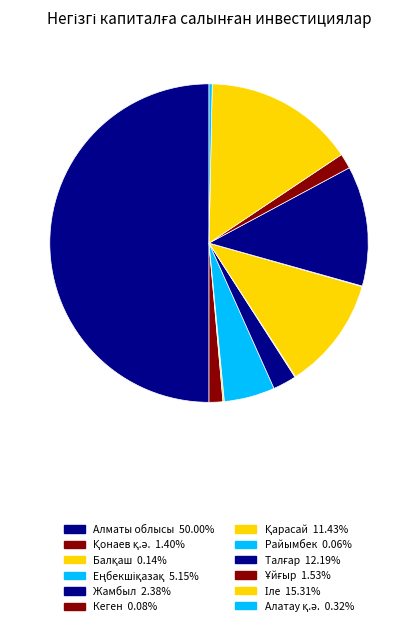

Count the number of slices in the pie.

12